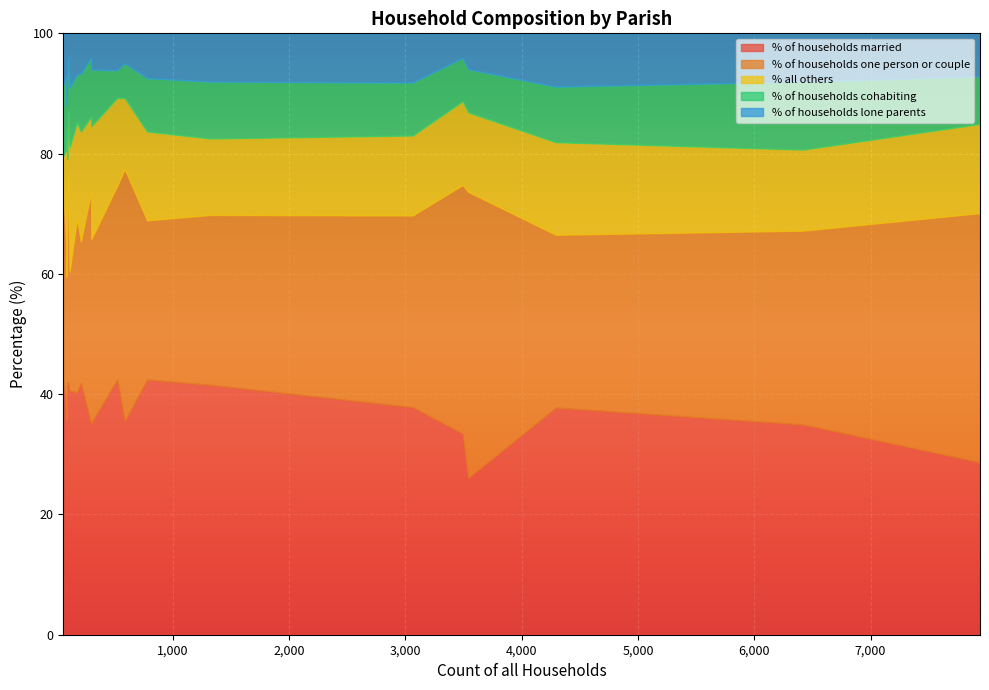

What is the sum of the % of households married values at Gussage St. Michael and Cranborne?

77.0